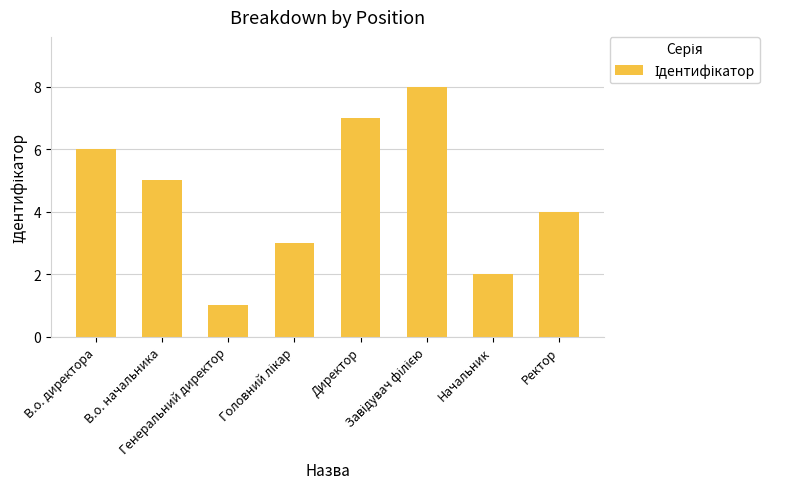

What is the label of the 8th bar from the right?

В.о. директора